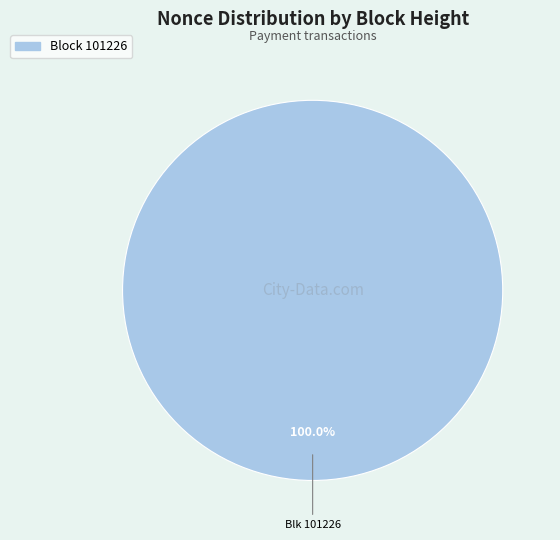

Is there a majority slice in this chart?

Yes